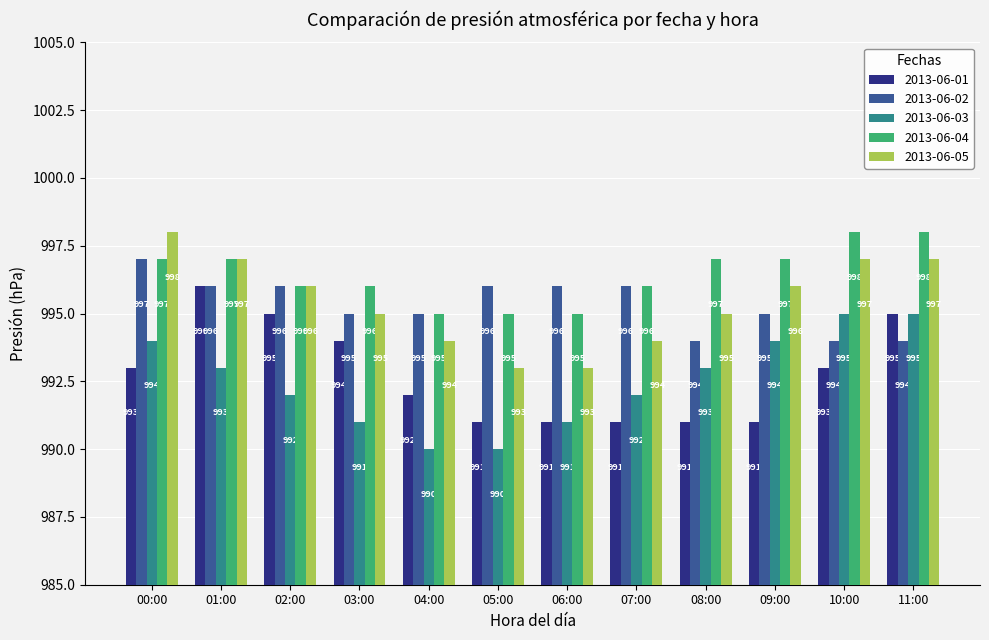

Which series has the largest total across all categories?

2013-06-04